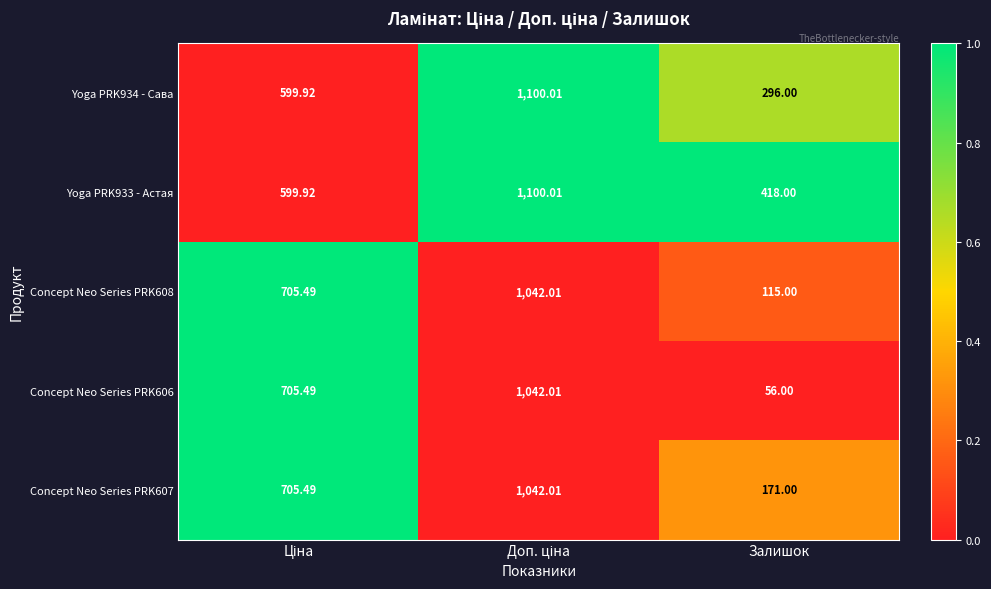

At which label does Yoga PRK934 - Сава reach its minimum?

Залишок